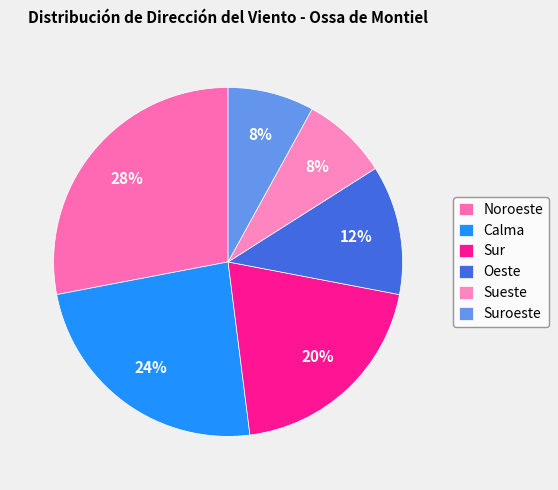

What portion of the pie excludes Noroeste?

72.0%